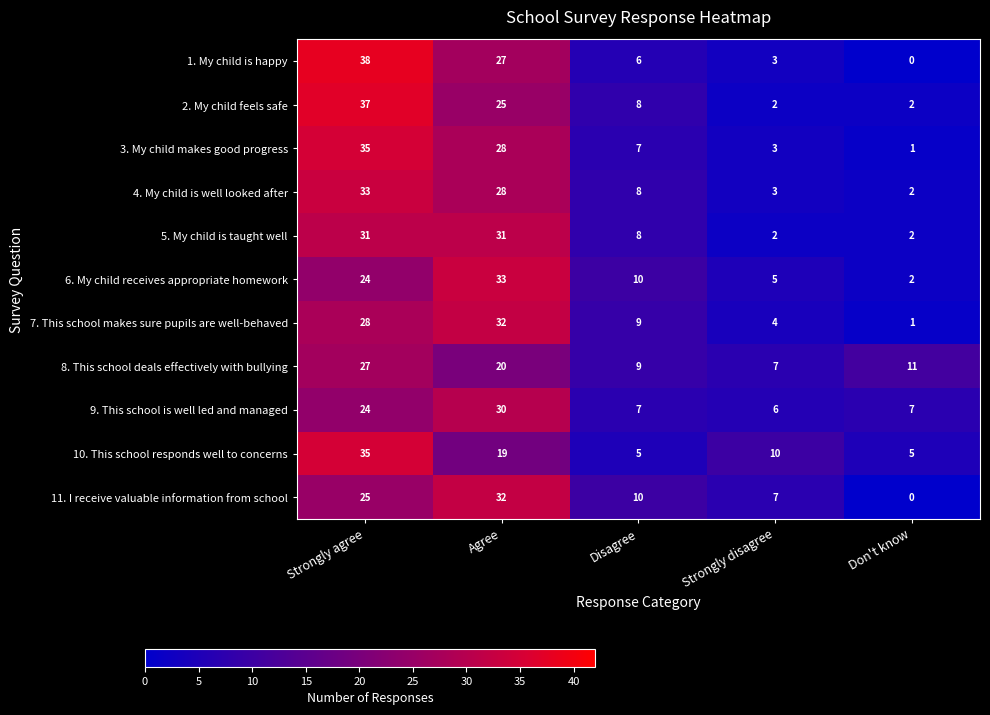

The value of 5. My child is taught well at Strongly agree is 13. True or false?

False